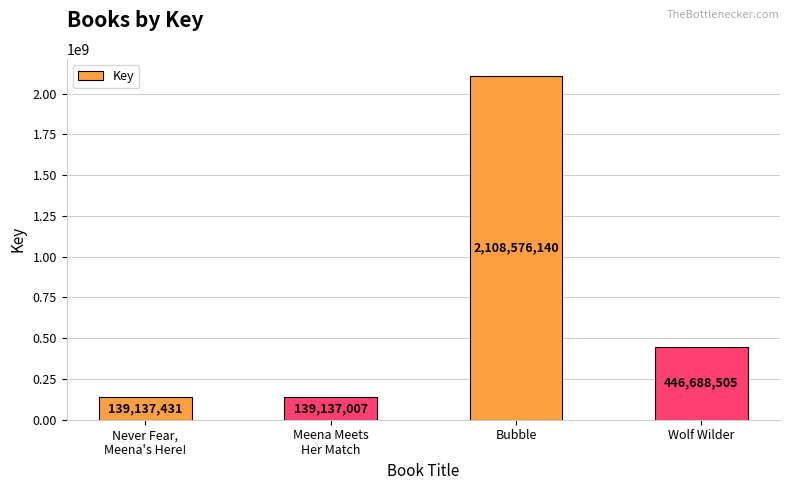

At which category does the chart reach its peak across all series?

Bubble